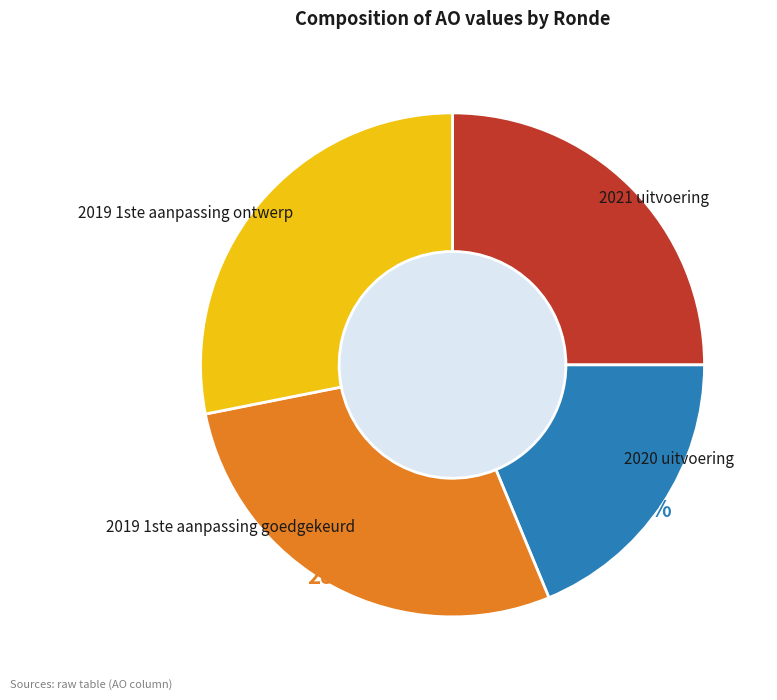

To the nearest percent, what is the difference between the largest and smallest slice percentages?

9%